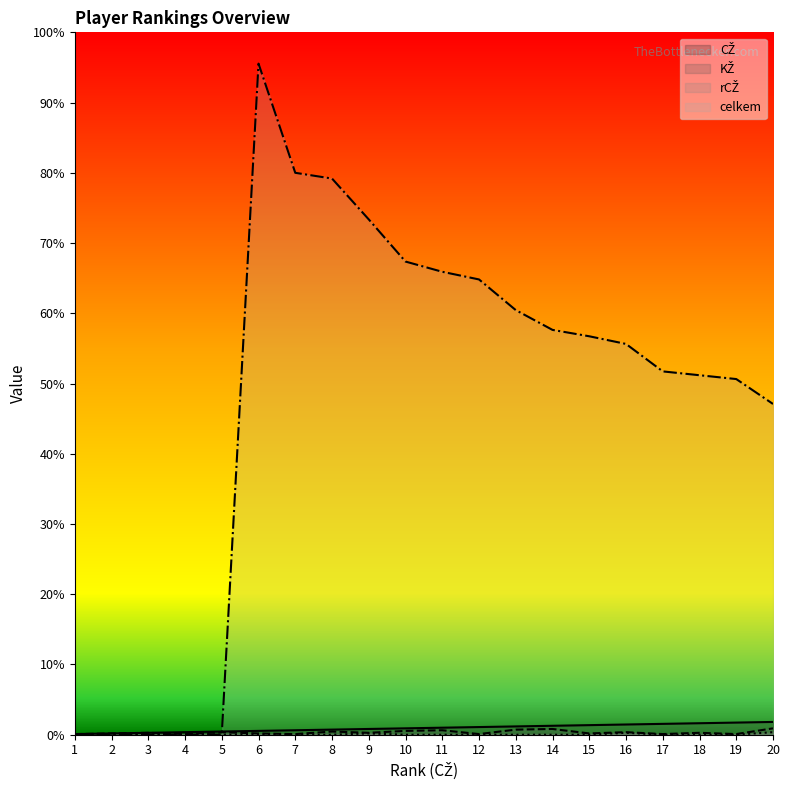

Does the chart display data point markers on the line(s)?

No